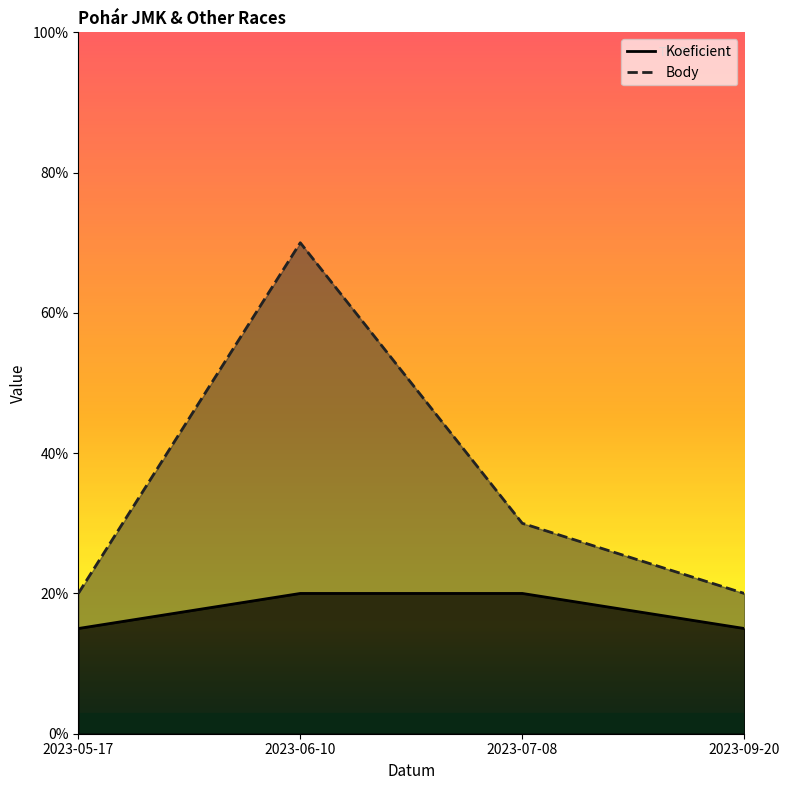

What is the difference between the highest and lowest values at 2023-07-08?

1.0